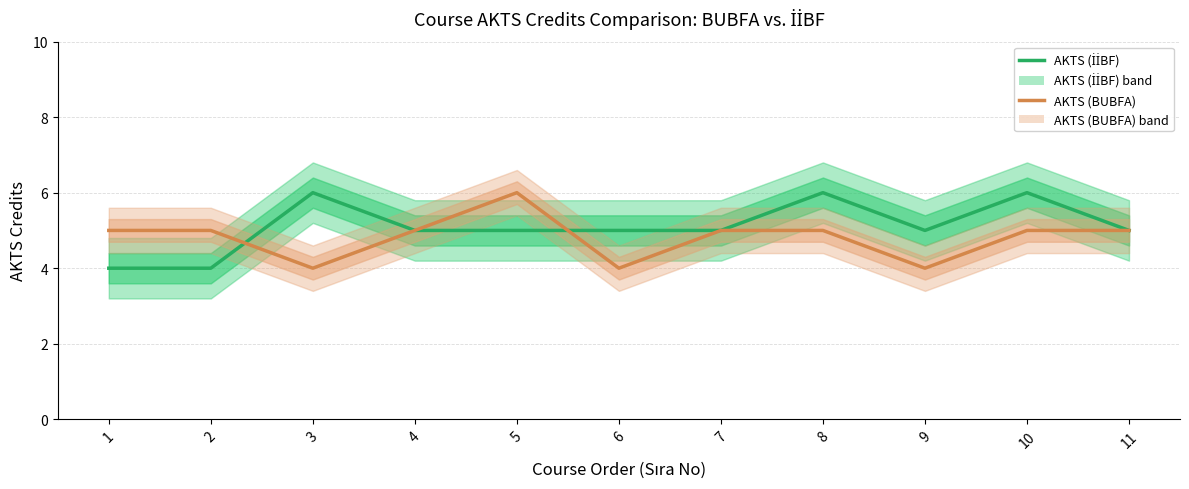

Reading left to right, extract all data points from this chart.

AKTS (İİBF): 1=4	2=4	3=6	4=5	5=5	6=5	7=5	8=6	9=5	10=6	11=5
AKTS (BUBFA): 1=5	2=5	3=4	4=5	5=6	6=4	7=5	8=5	9=4	10=5	11=5